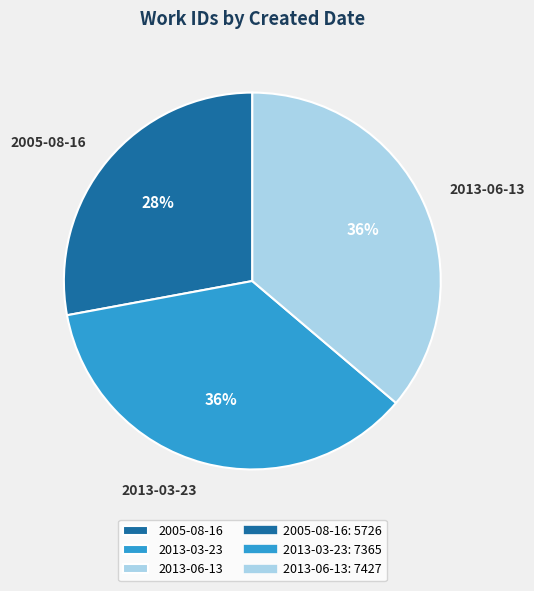

What is the ratio of the value at 2005-08-16 to the value at 2013-03-23?

0.8